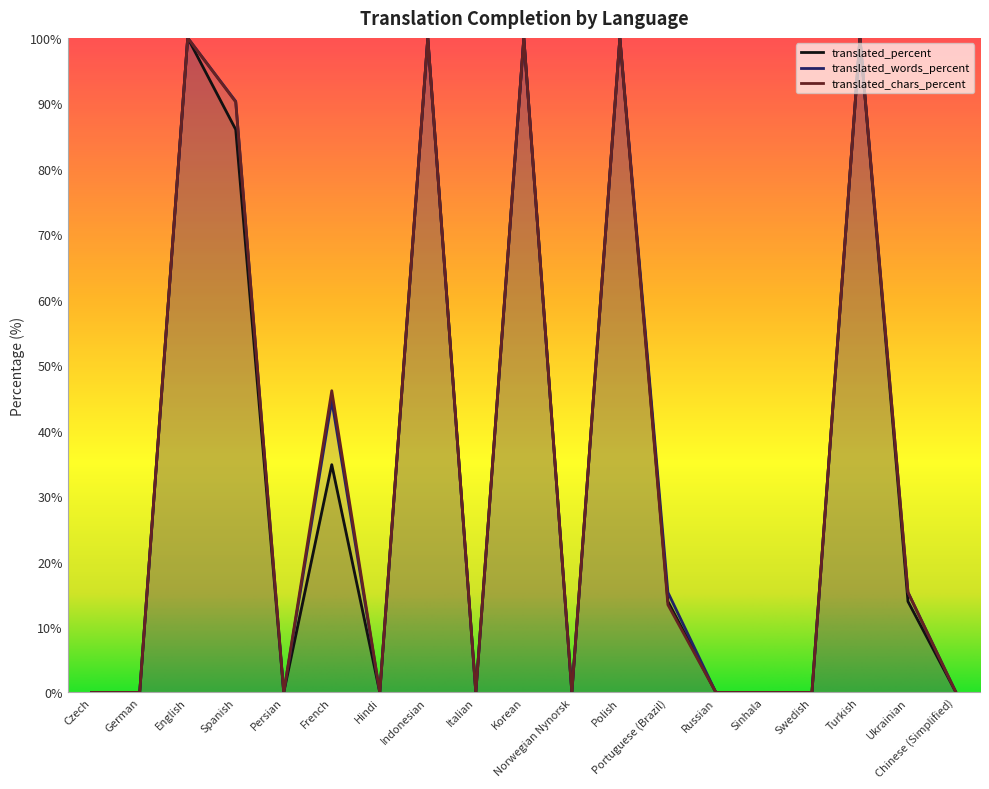

Is it true that translated_chars_percent equals 100.0 at Korean?

True